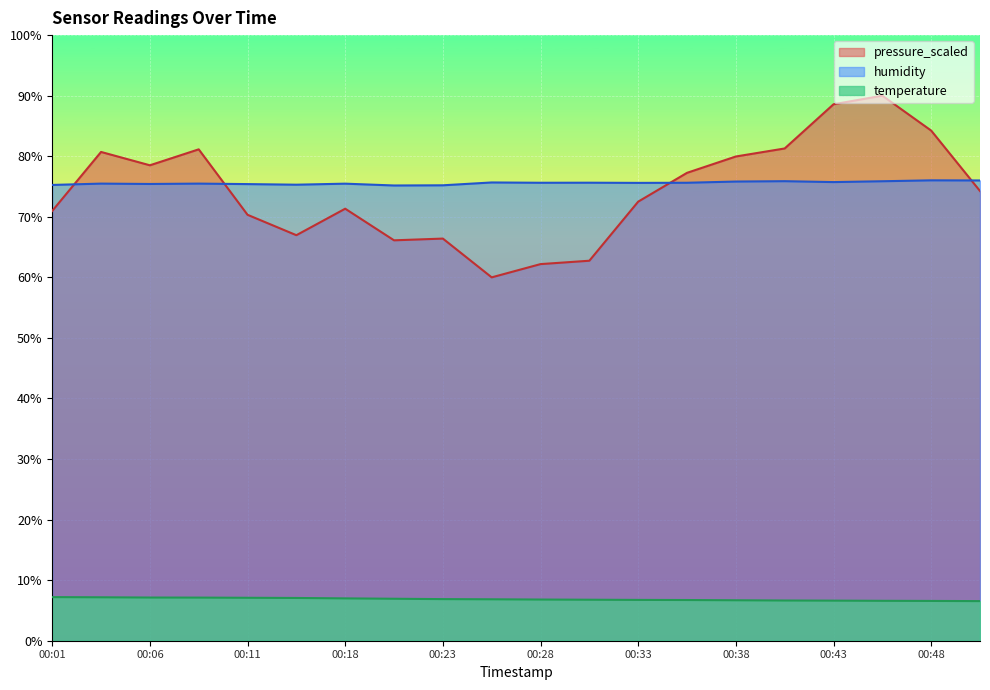

What is the difference between the pressure_scaled values at 00:50 and 00:21?

8.1